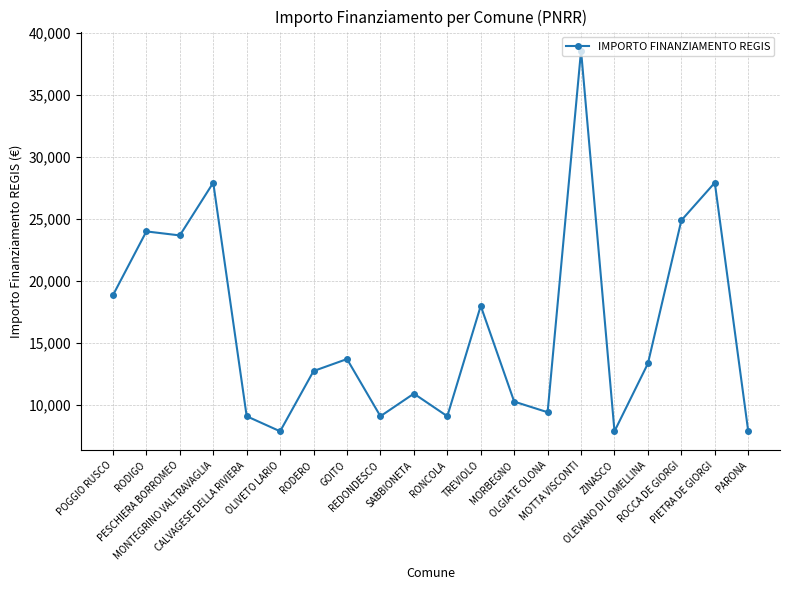

How many points are higher than both their immediate neighbors (excluding endpoints)?

7